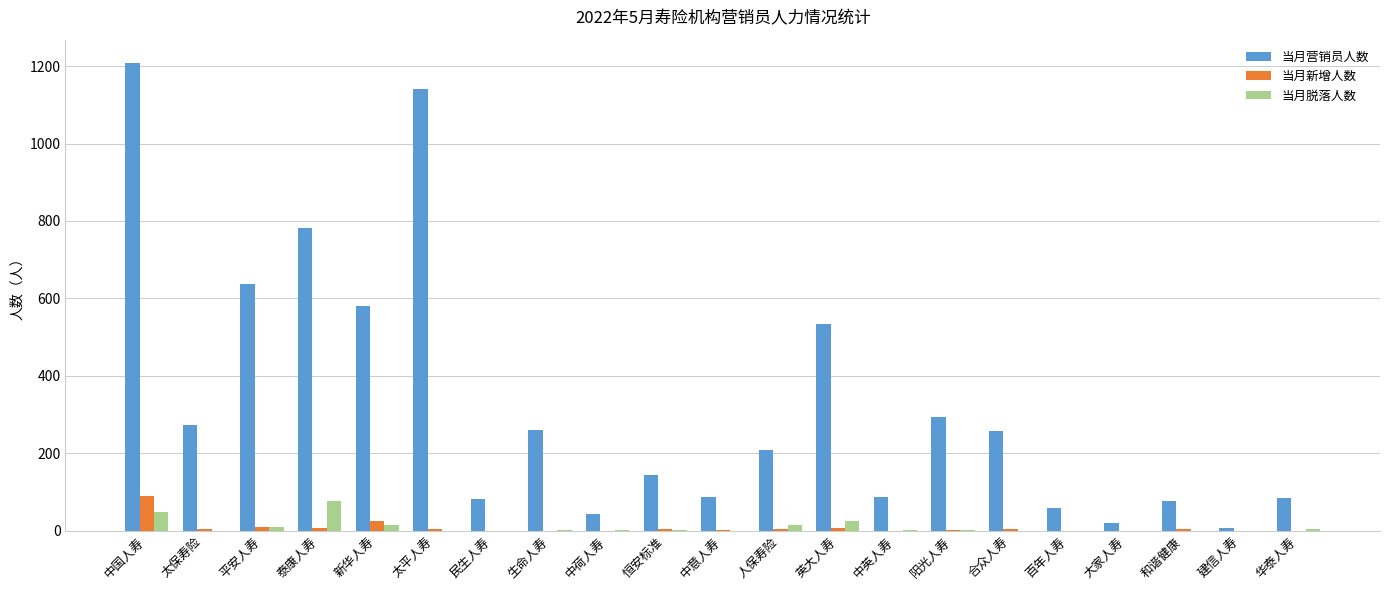

What is the greatest value displayed?

1208